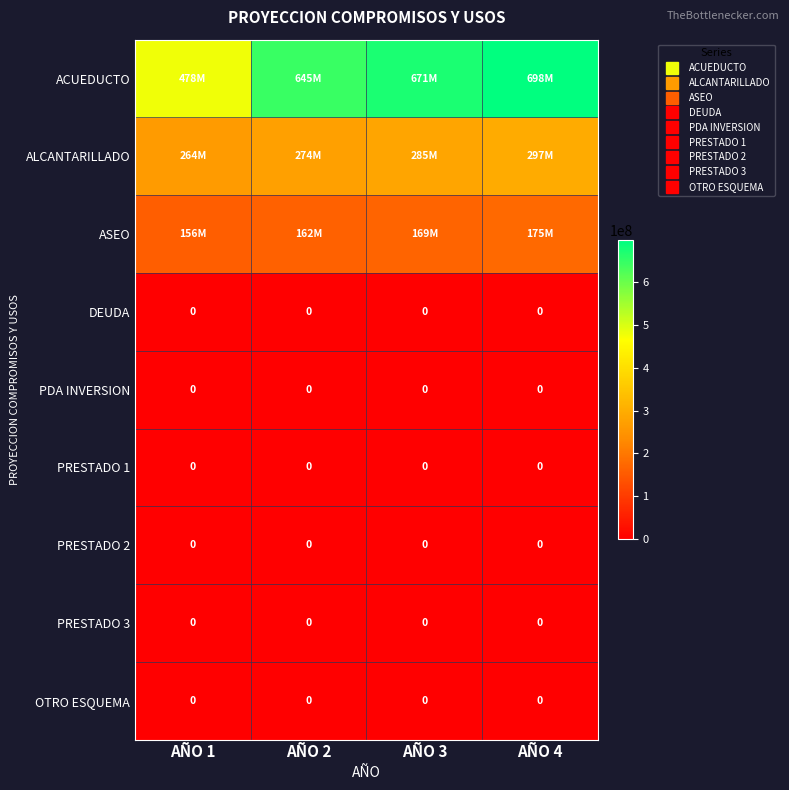

What is the sum of all ALCANTARILLADO values?

1120793946